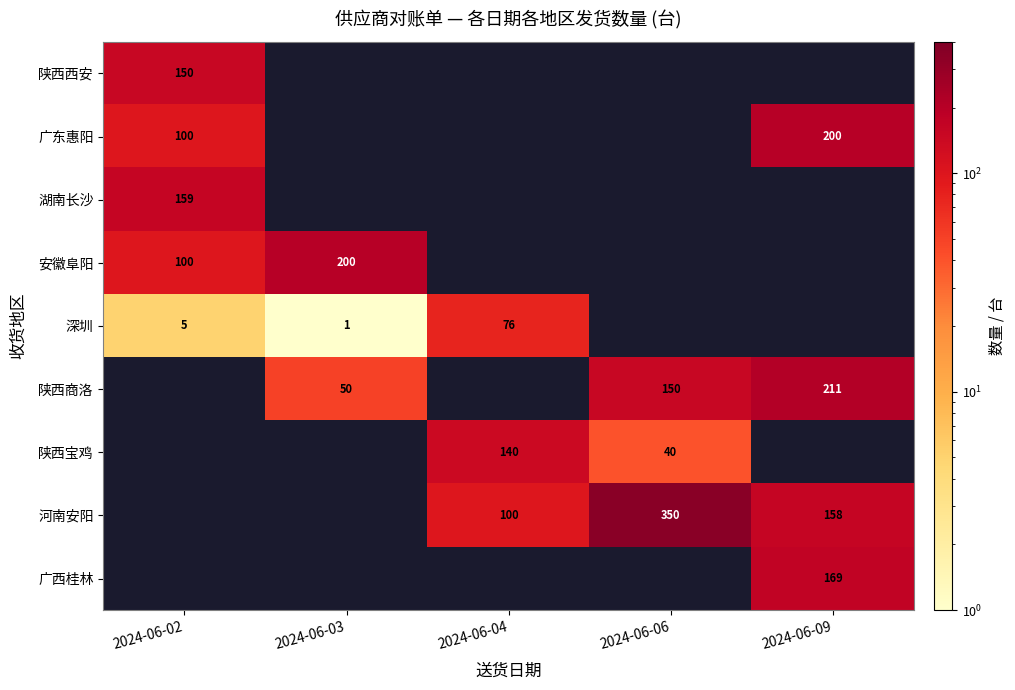

What is the minimum value shown in the chart?

1.0